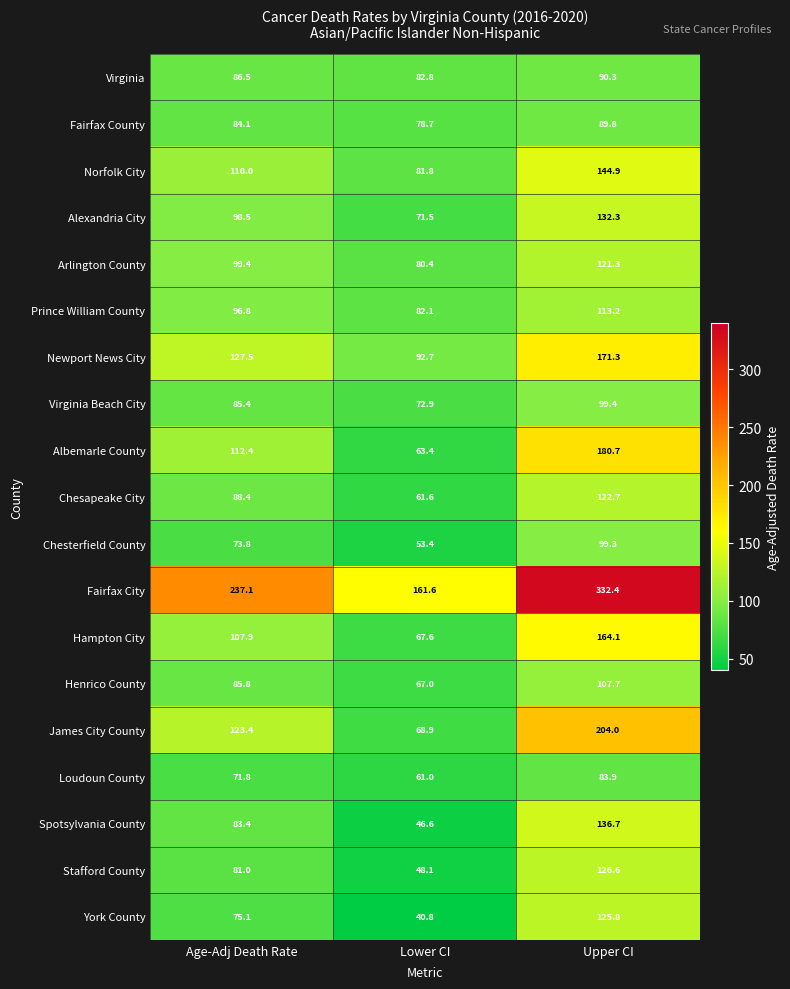

Which series has the largest range (max minus min)?

Fairfax City